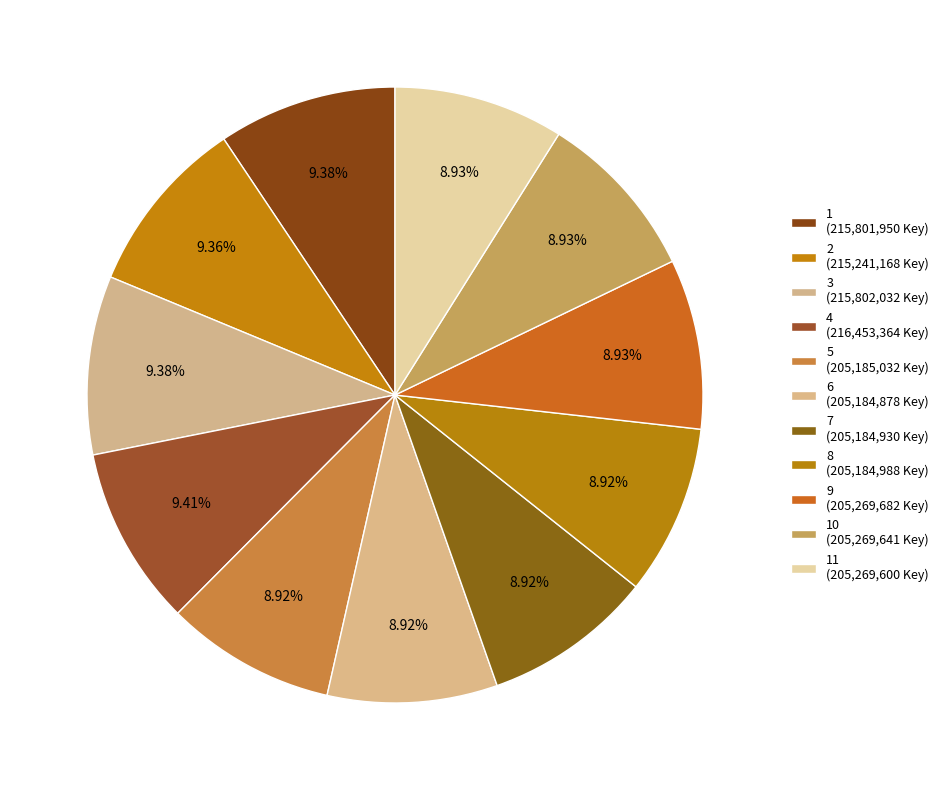

Count the number of slices in the pie.

11